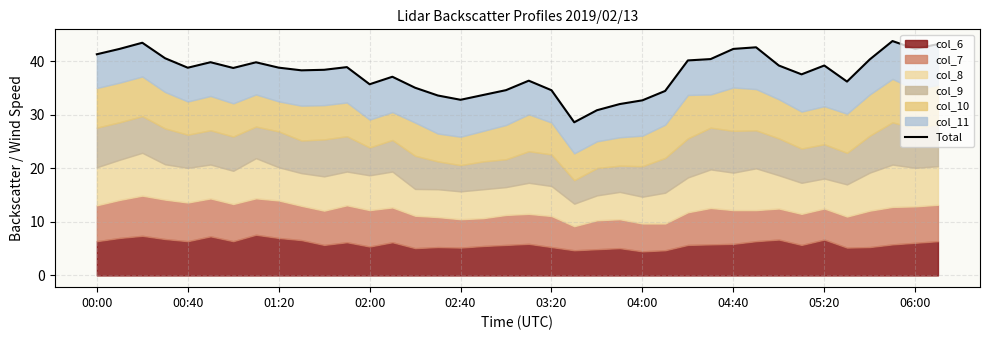

How many categories are shown in the chart?

38